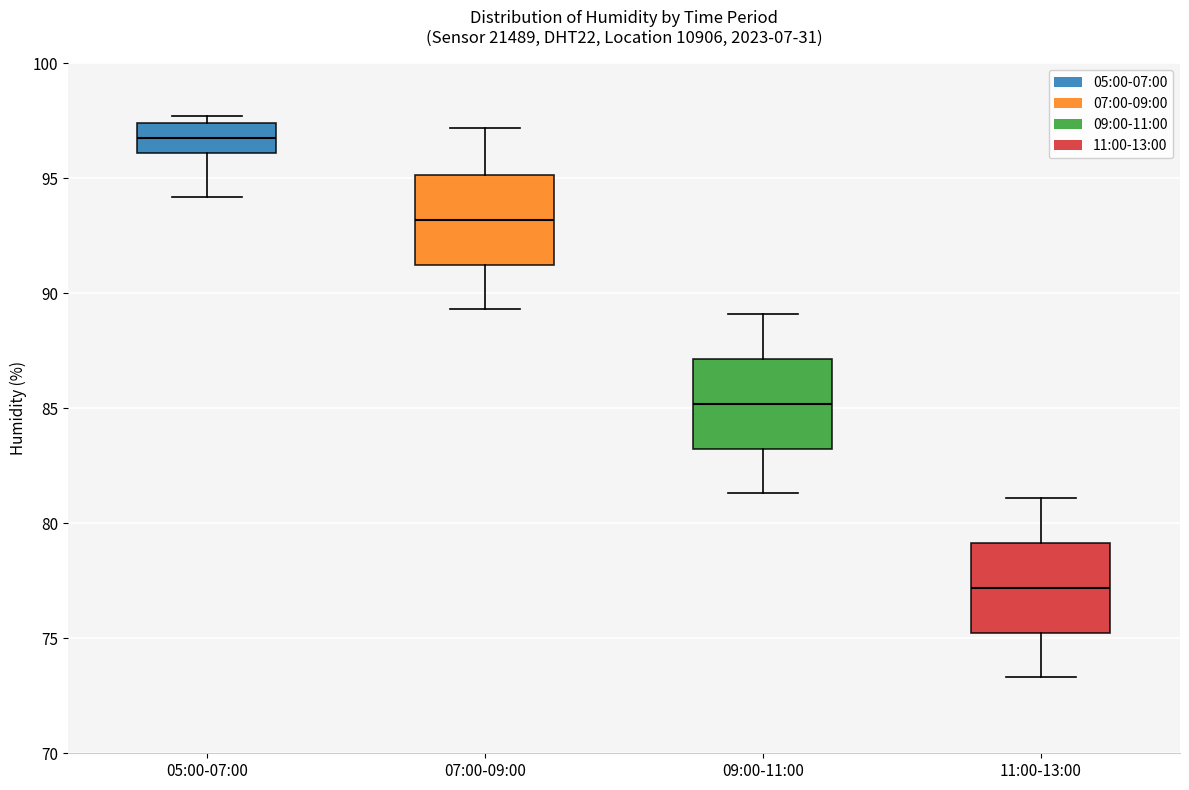

Which box's median line is the lowest?

11:00-13:00